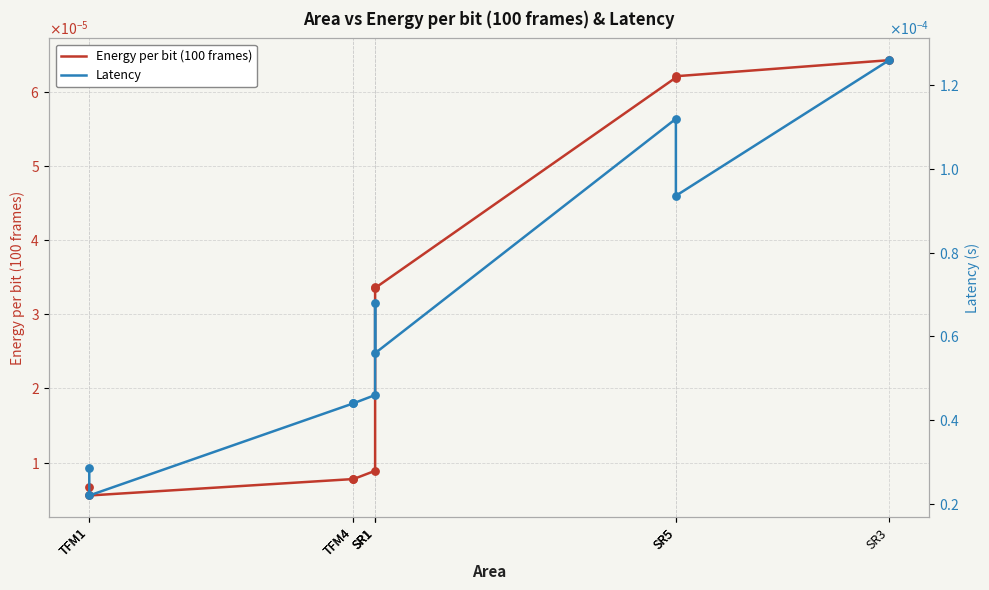

What are all the series names shown in the legend?

Energy per bit (100 frames), Latency